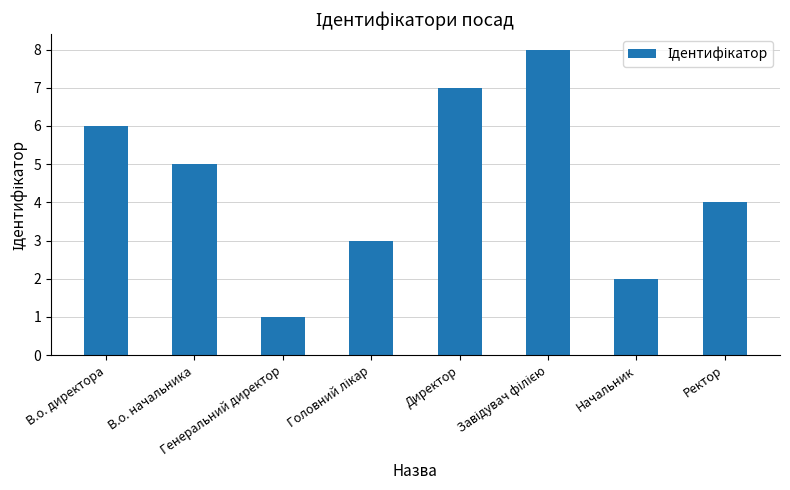

At which label is the value closest to 4?

Ректор